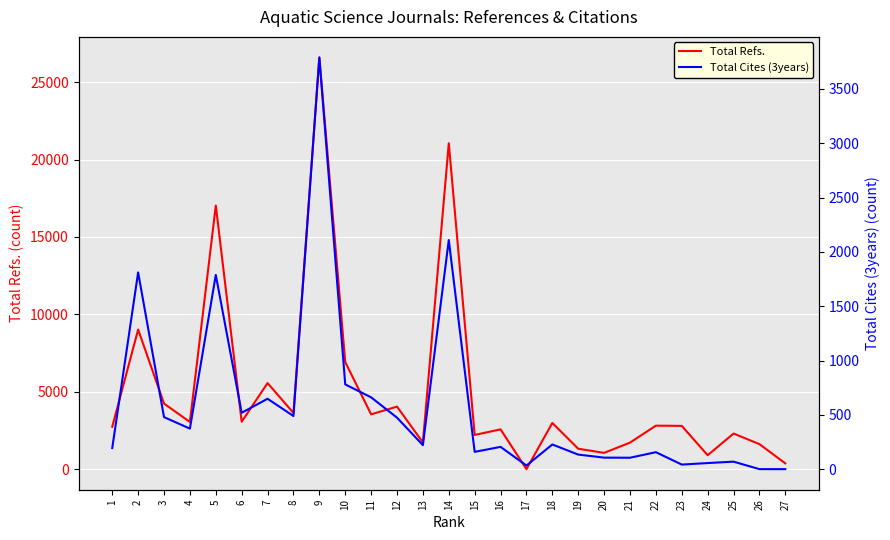

How many lines are shown in the chart?

2